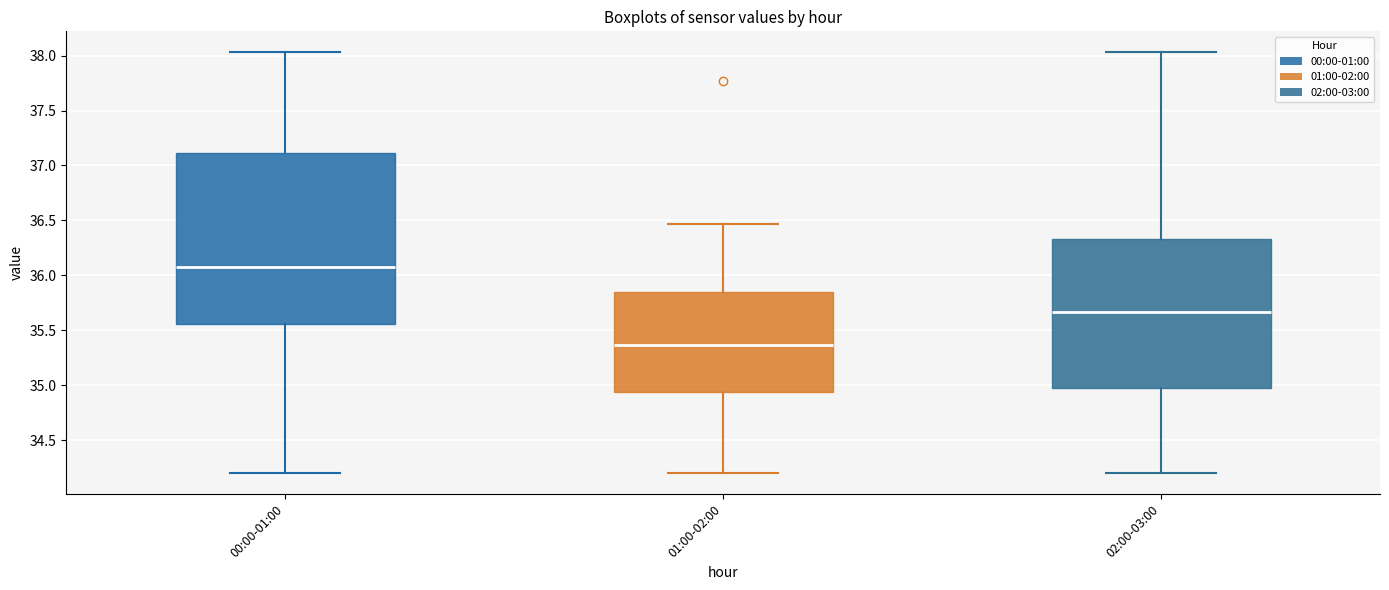

Which box has the highest median line?

00:00-01:00